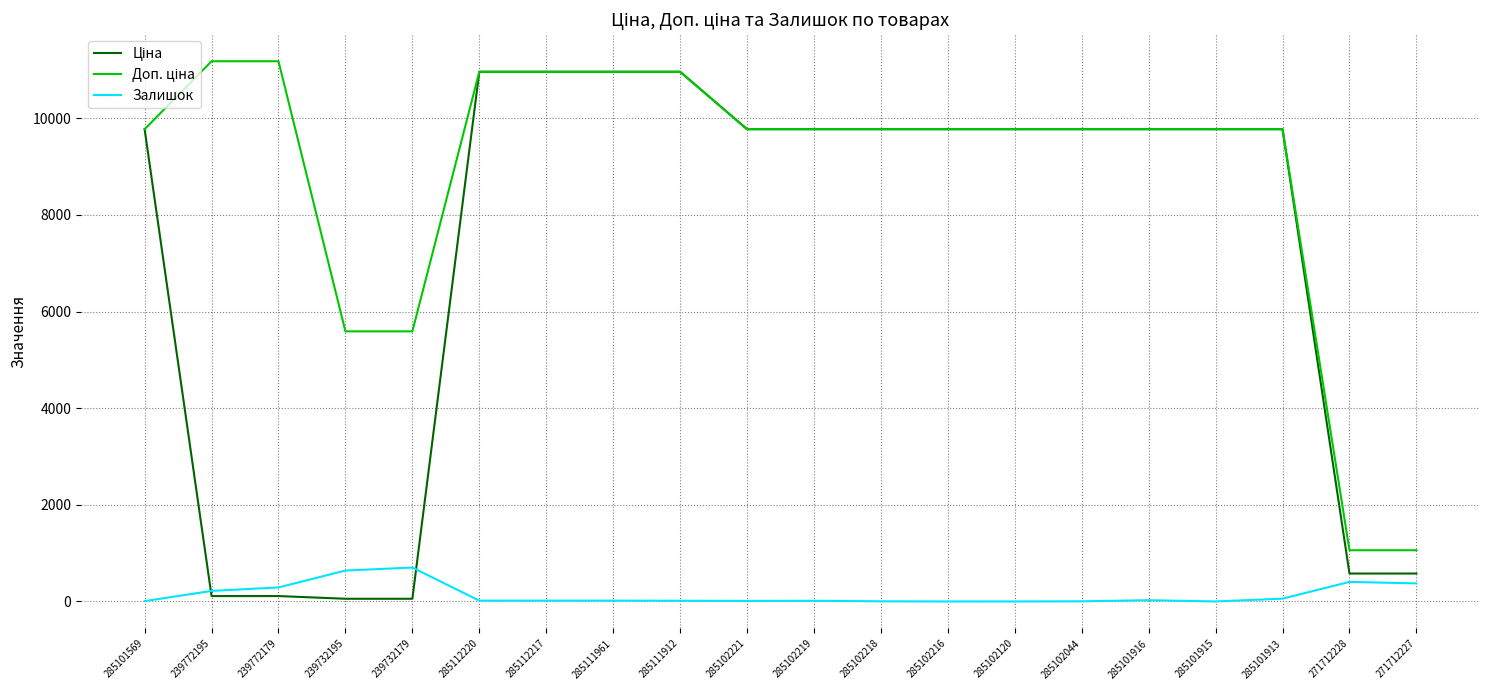

Is this an area chart (filled region under the line)?

No